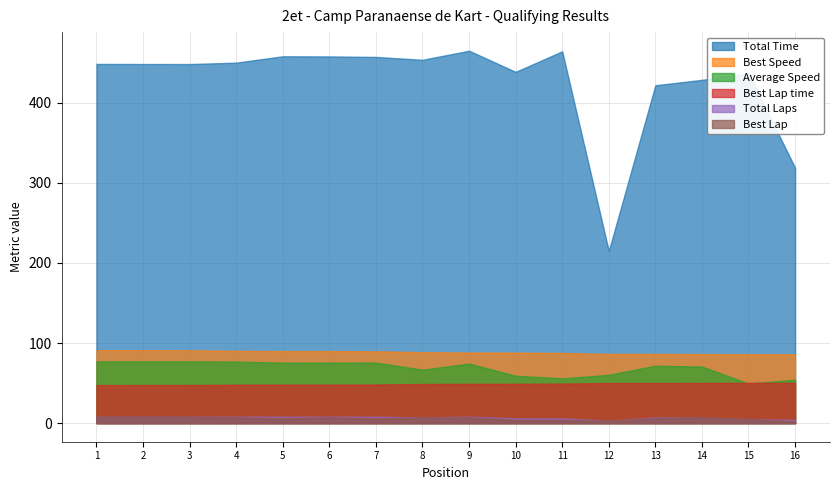

What is the greatest value displayed?

464.9